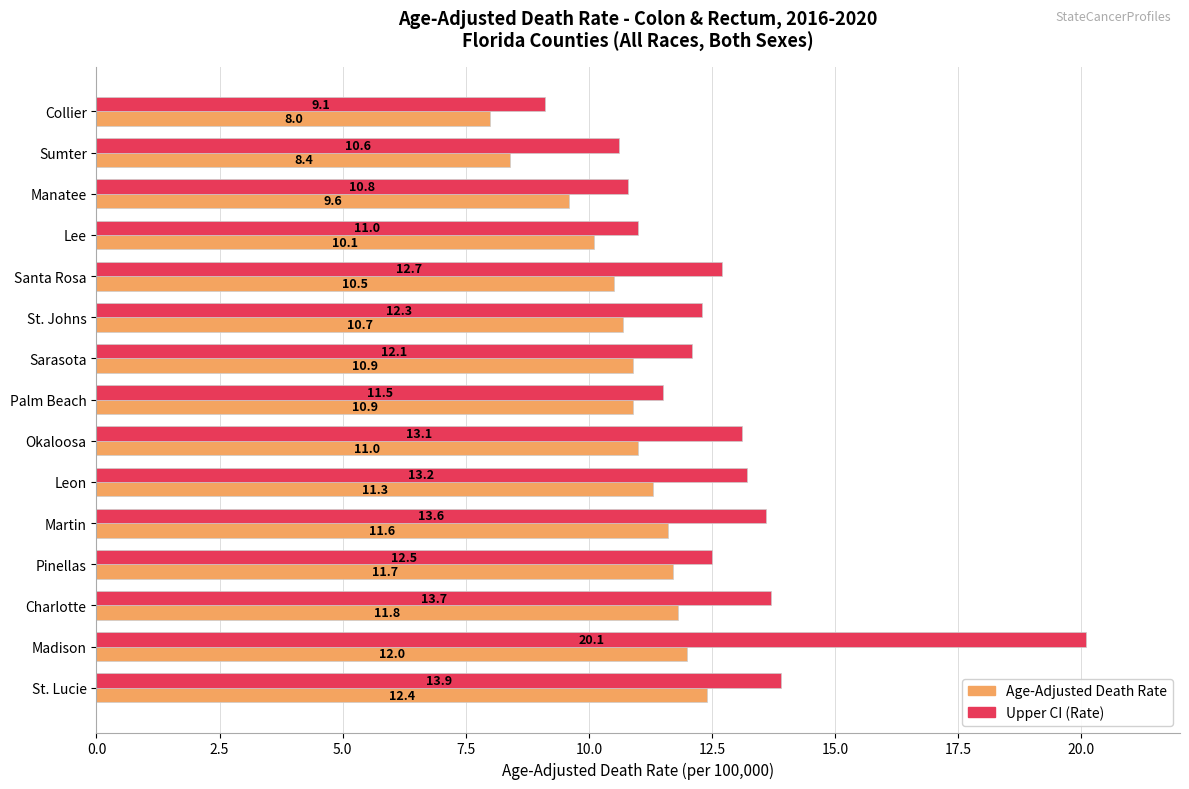

How many data points in Age-Adjusted Death Rate are above 10?

12